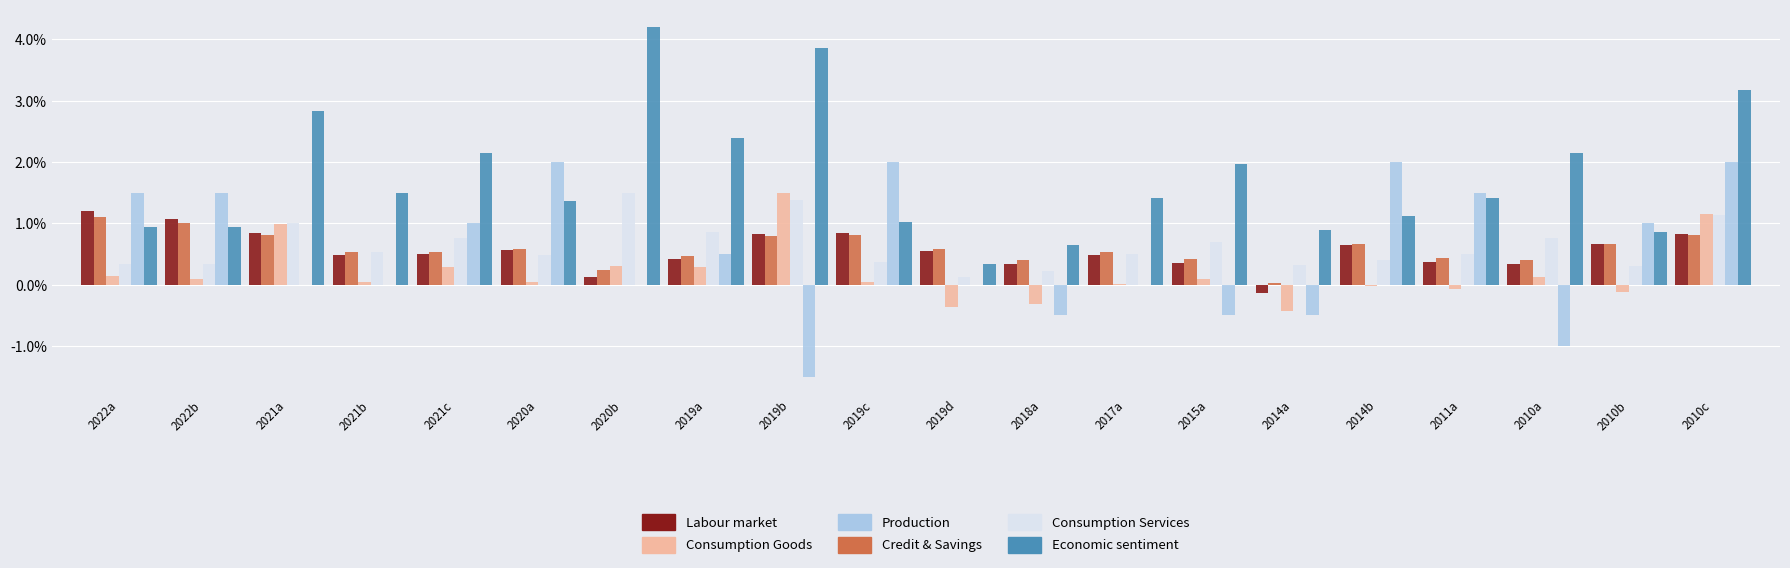

At which category is the sum across all series the highest?

2010c